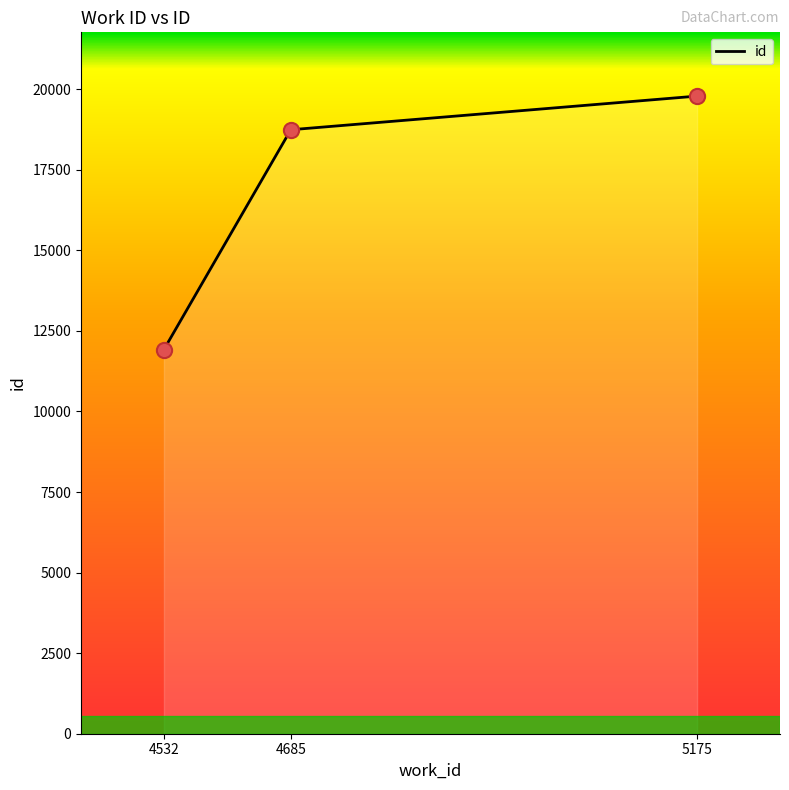

What is the ratio of the value at 5175 to the value at 4685?

1.1